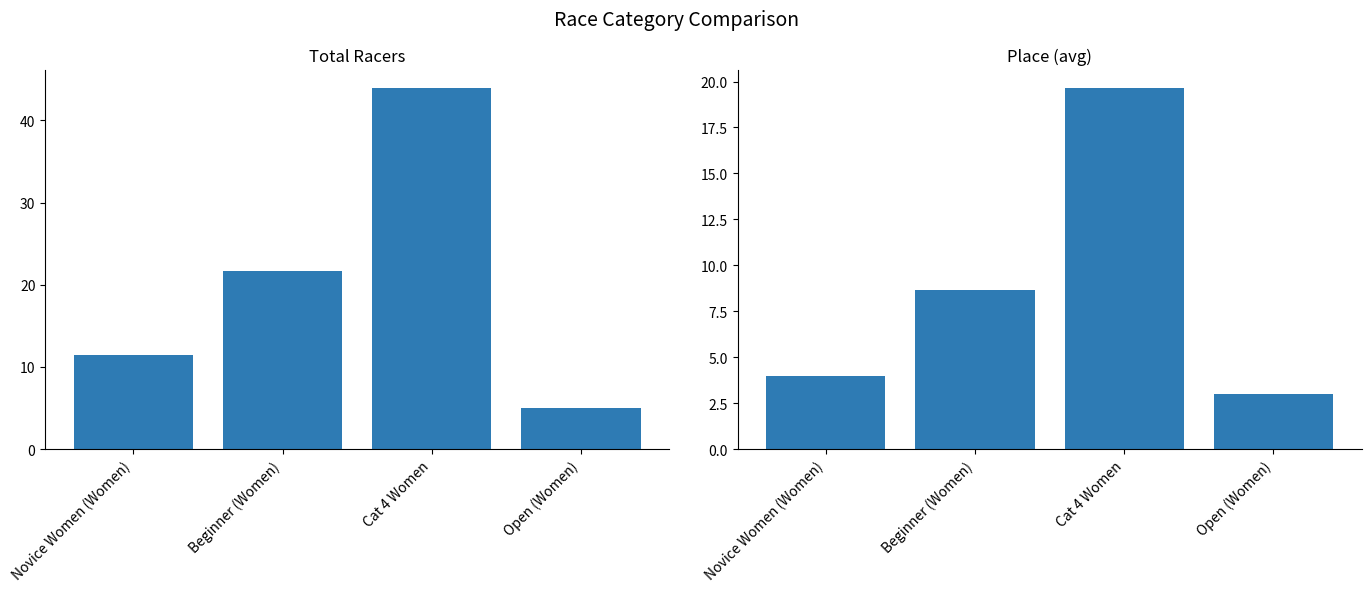

Reading left to right, extract all data points from this chart.

Total Racers: Novice Women (Women)=11.5	Beginner (Women)=21.7	Cat 4 Women=44.0	Open (Women)=5.0
Place: Novice Women (Women)=4.0	Beginner (Women)=8.7	Cat 4 Women=19.7	Open (Women)=3.0